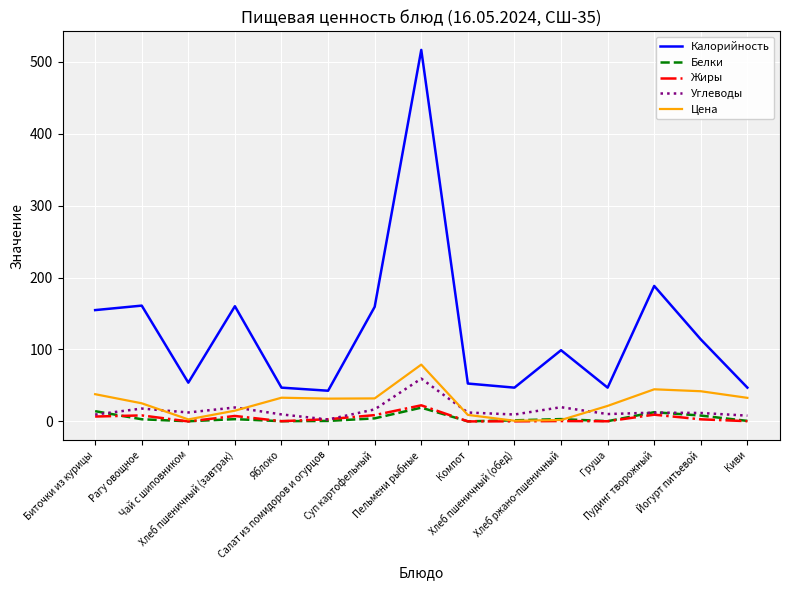

Which series has the largest total across all categories?

Калорийность